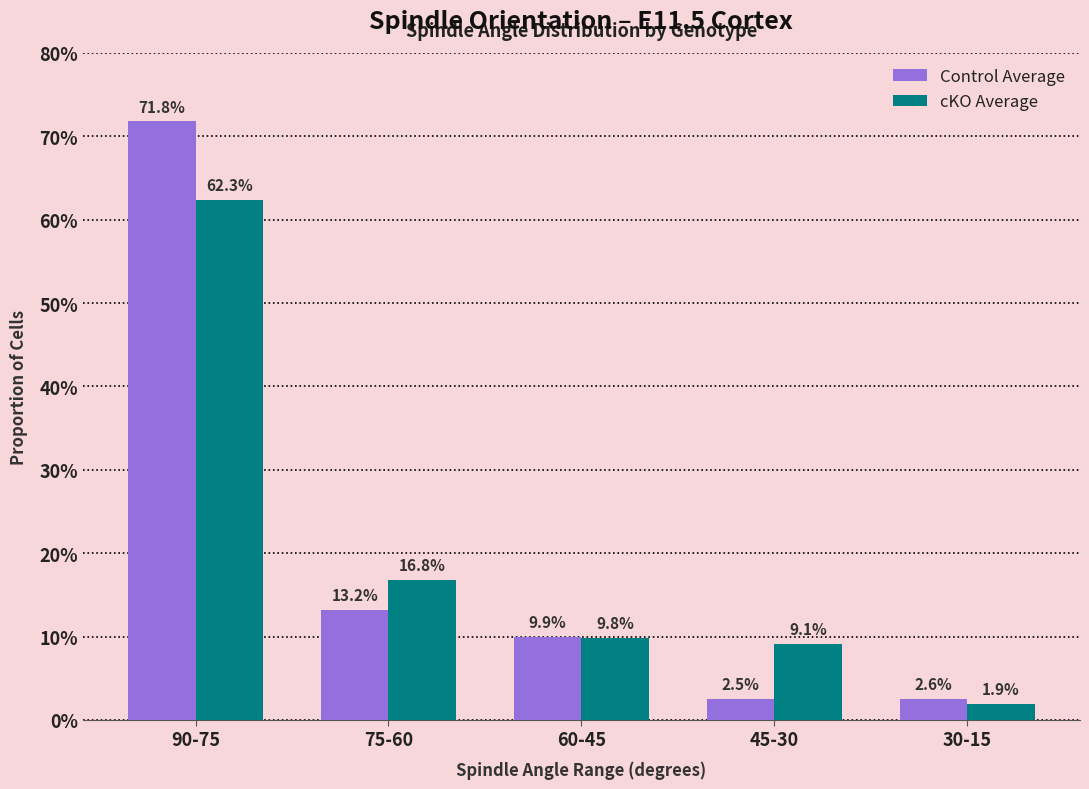

What position from the left is 60-45?

3